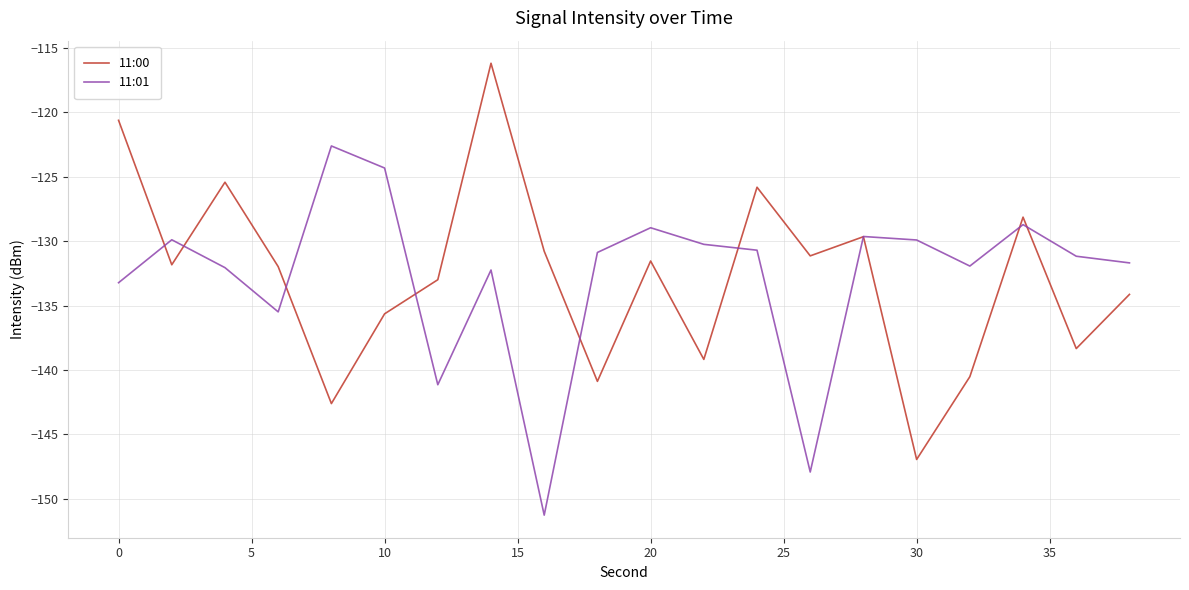

Does the chart display data point markers on the line(s)?

No